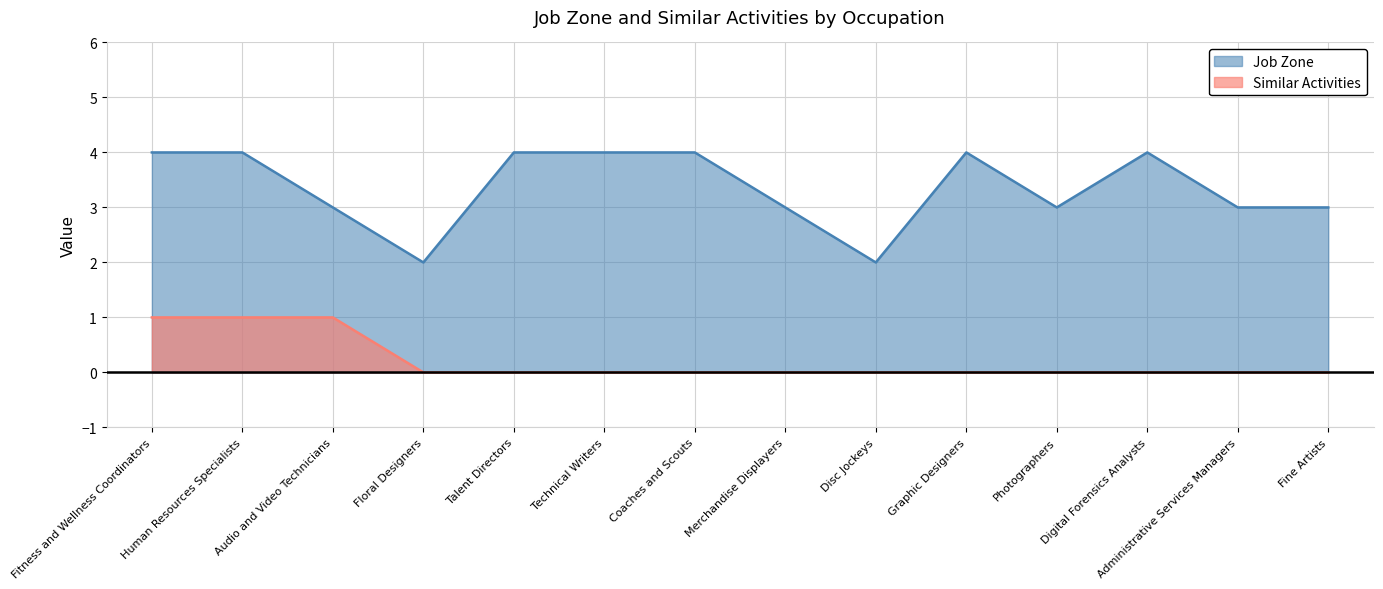

Read the Similar Activities value at Audio and Video Technicians.

1